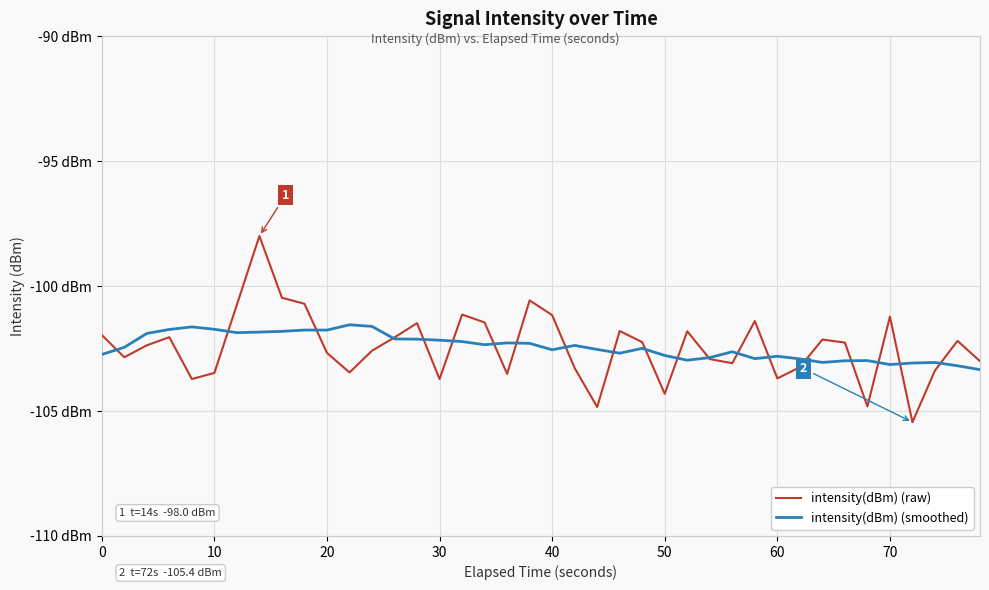

Reading left to right, transcribe all the data shown in this chart.

intensity(dBm) (raw): -102.0	-102.9	-102.4	-102.0	-103.7	-103.5	-100.7	-98.0	-100.5	-100.7	-102.7	-103.5	-102.6	-102.1	-101.5	-103.7	-101.1	-101.5	-103.5	-100.6	-101.2	-103.3	-104.8	-101.8	-102.2	-104.3	-101.8	-102.9	-103.1	-101.4	-103.7	-103.2	-102.1	-102.3	-104.8	-101.2	-105.4	-103.4	-102.2	-103.0
intensity(dBm) (smoothed): -102.7	-102.5	-101.9	-101.7	-101.6	-101.7	-101.9	-101.8	-101.8	-101.8	-101.8	-101.5	-101.6	-102.1	-102.1	-102.2	-102.2	-102.3	-102.3	-102.3	-102.5	-102.4	-102.5	-102.7	-102.5	-102.8	-103.0	-102.9	-102.6	-102.9	-102.8	-102.9	-103.1	-103.0	-103.0	-103.1	-103.1	-103.1	-103.2	-103.3